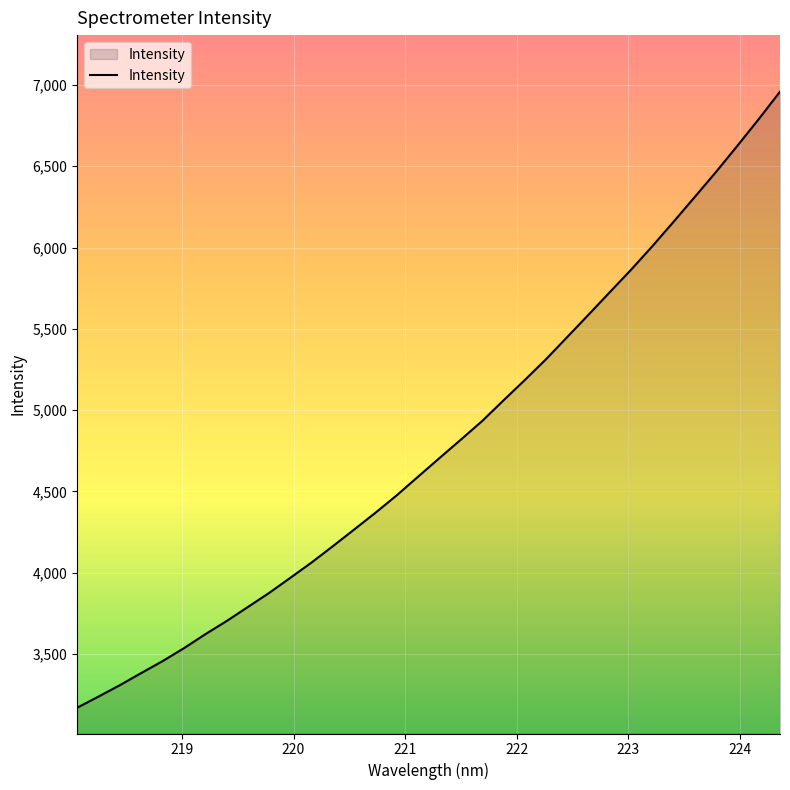

Does the chart have visible grid lines?

Yes